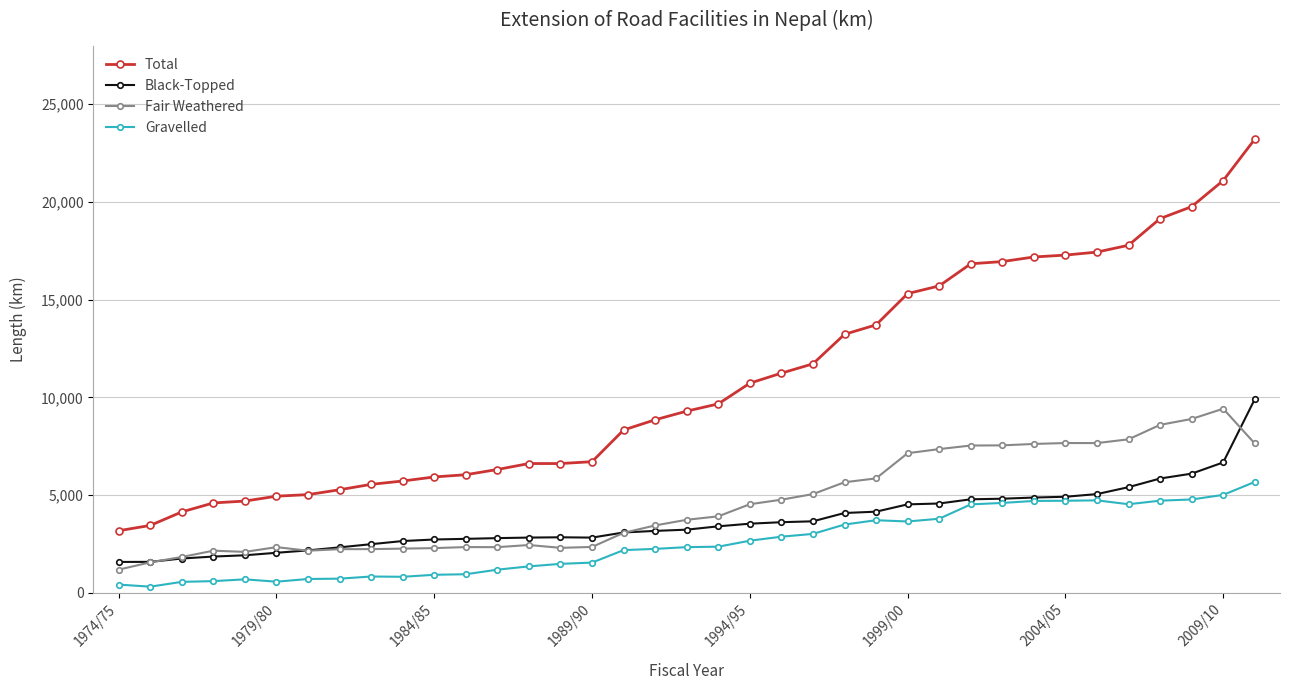

True or false: Gravelled has more than 2 interior local peaks.

True